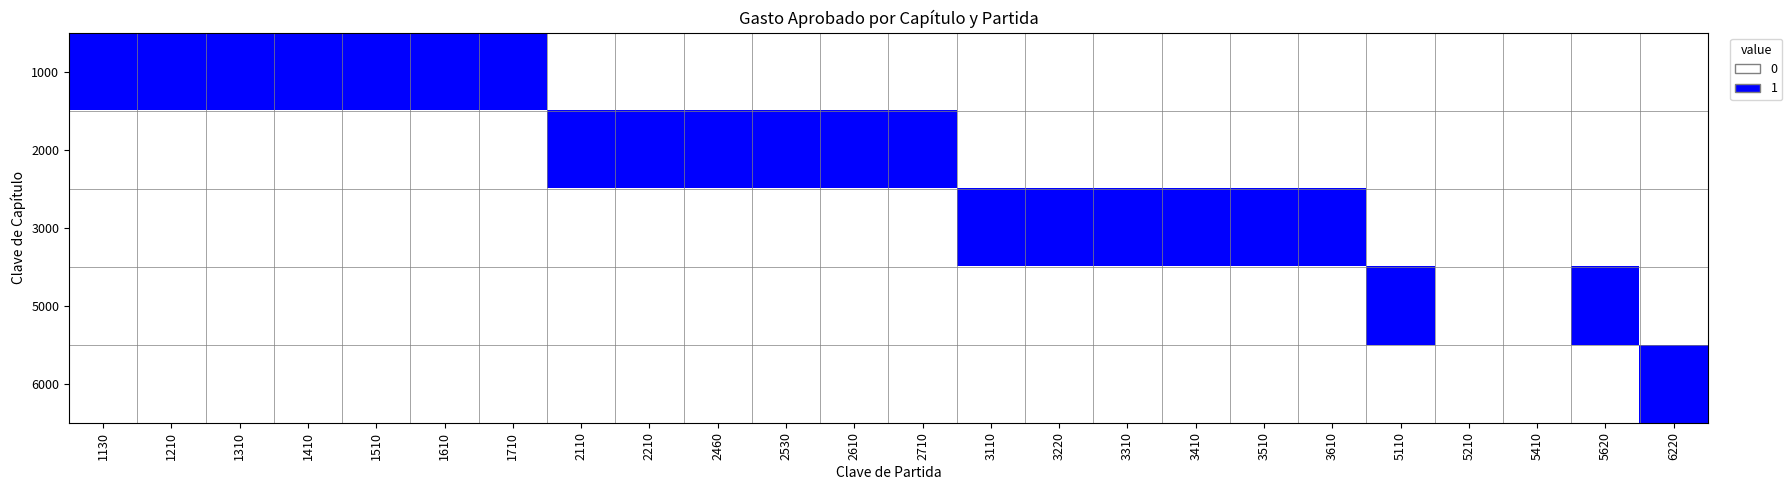

What is the total value across all series at 2460?

1